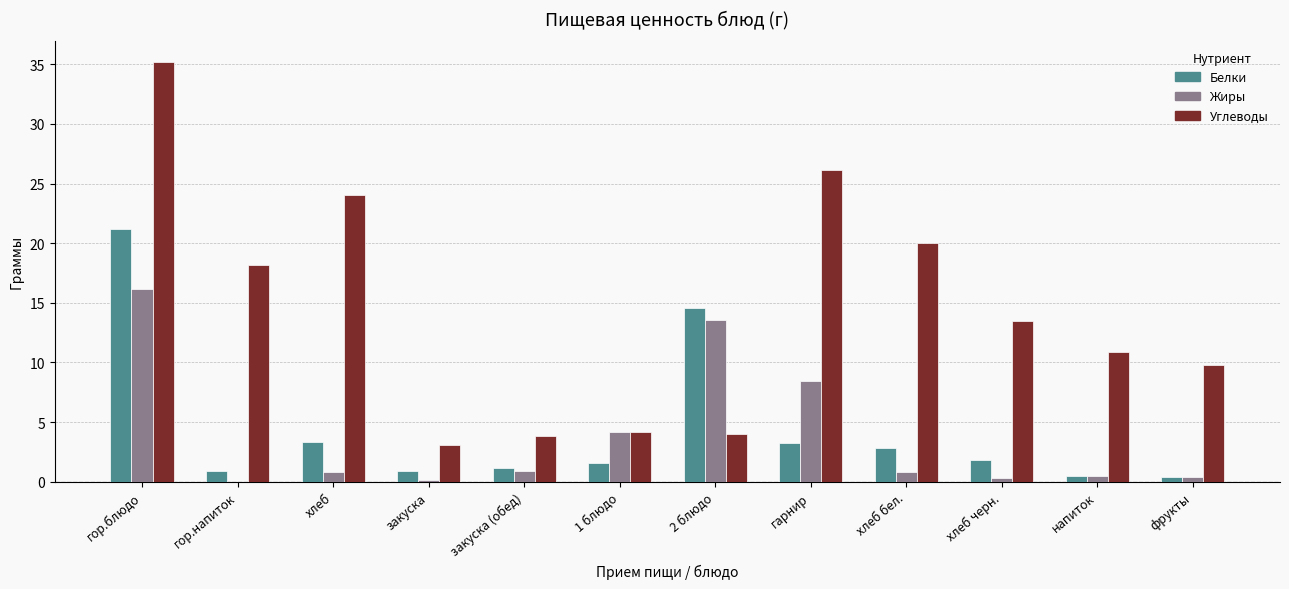

What is the sum of all Углеводы values?

172.7